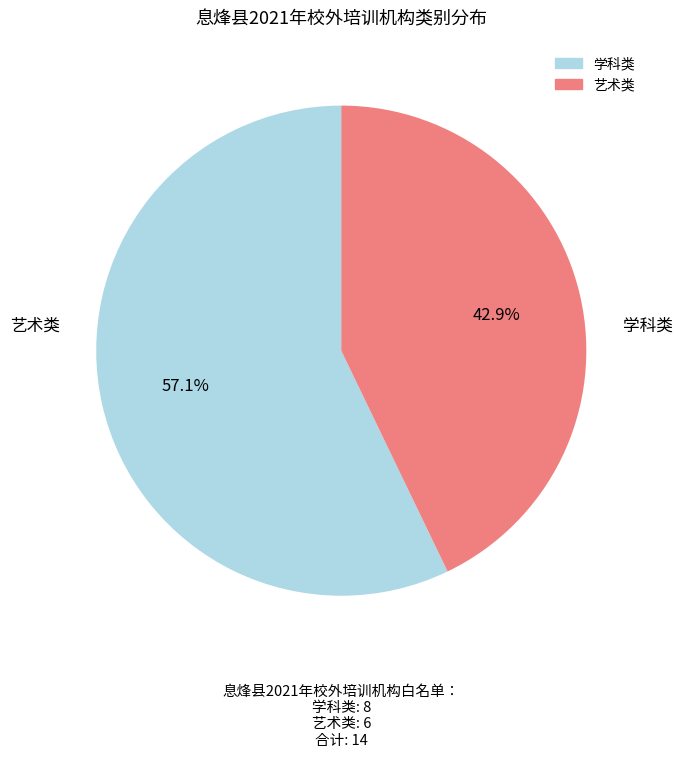

True or false: 学科类 accounts for 65% of the total.

False